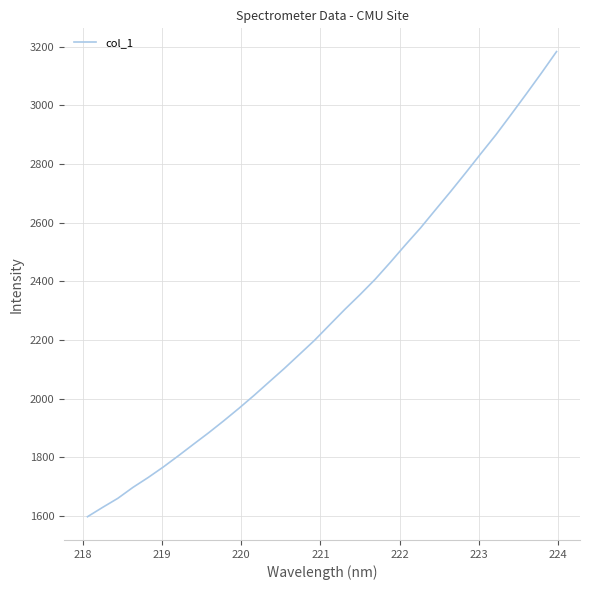

True or false: the data has more than 2 interior local peaks.

False